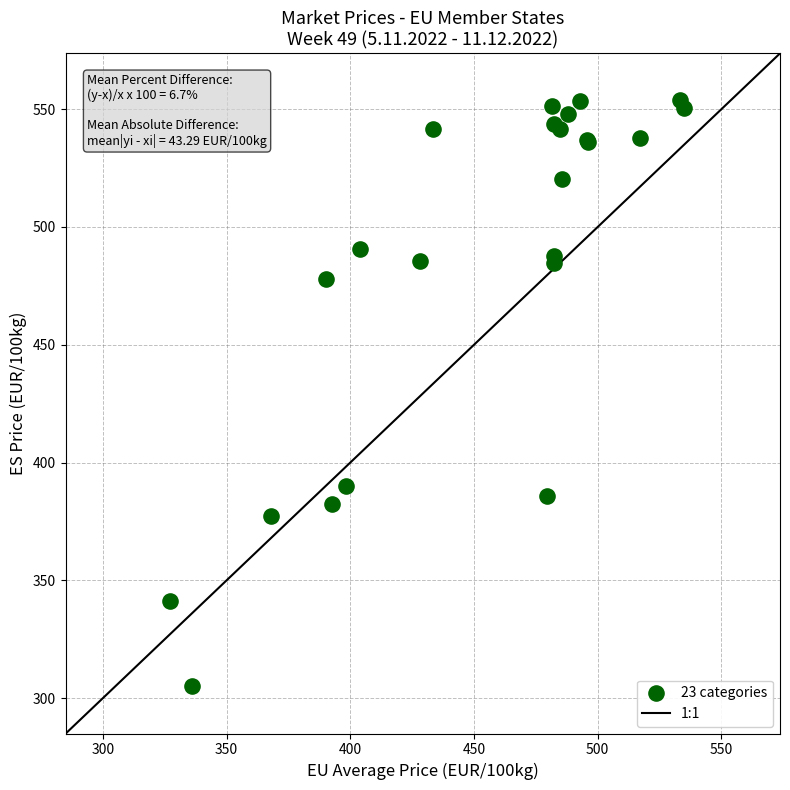

What Y value in the scatter plot is closest to 429?

390.1